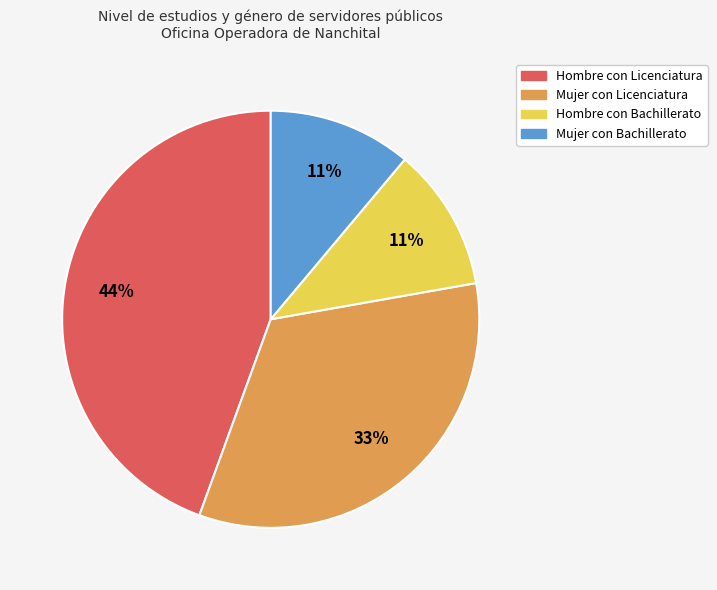

To the nearest percent, what is the difference between the largest and smallest slice percentages?

33%